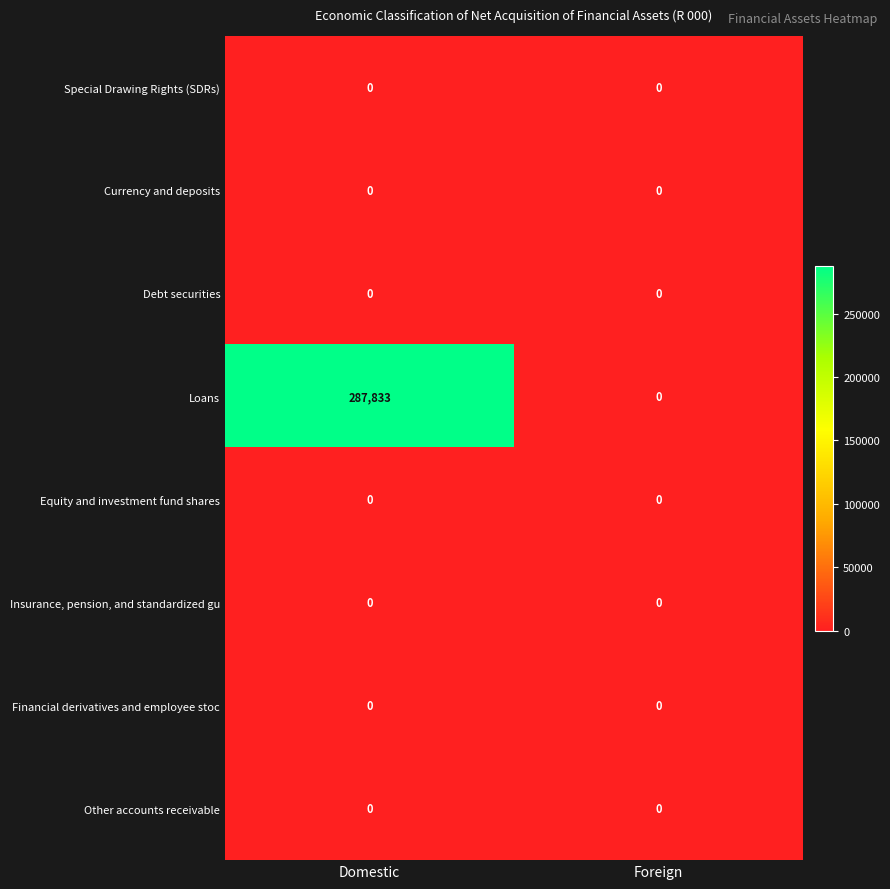

Reading left to right, list all the values displayed in this chart.

Special Drawing Rights (SDRs): 0	0
Currency and deposits: 0	0
Debt securities: 0	0
Loans: 287833	0
Equity and investment fund shares: 0	0
Insurance, pension, and standardized gu: 0	0
Financial derivatives and employee stoc: 0	0
Other accounts receivable: 0	0